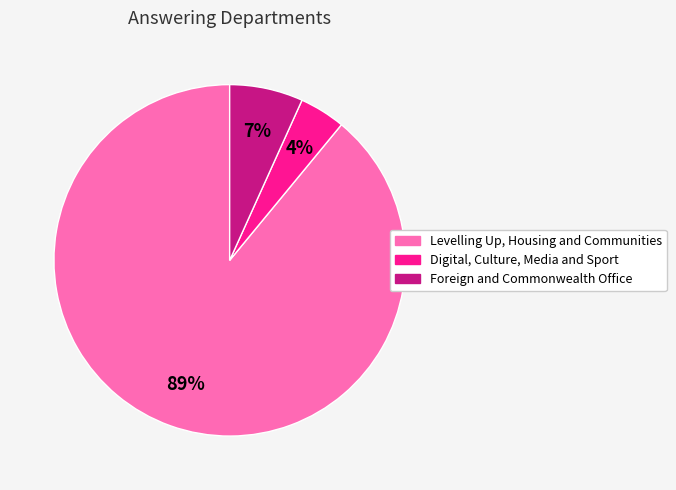

True or false: Levelling Up, Housing and Communities accounts for 76% of the total.

False